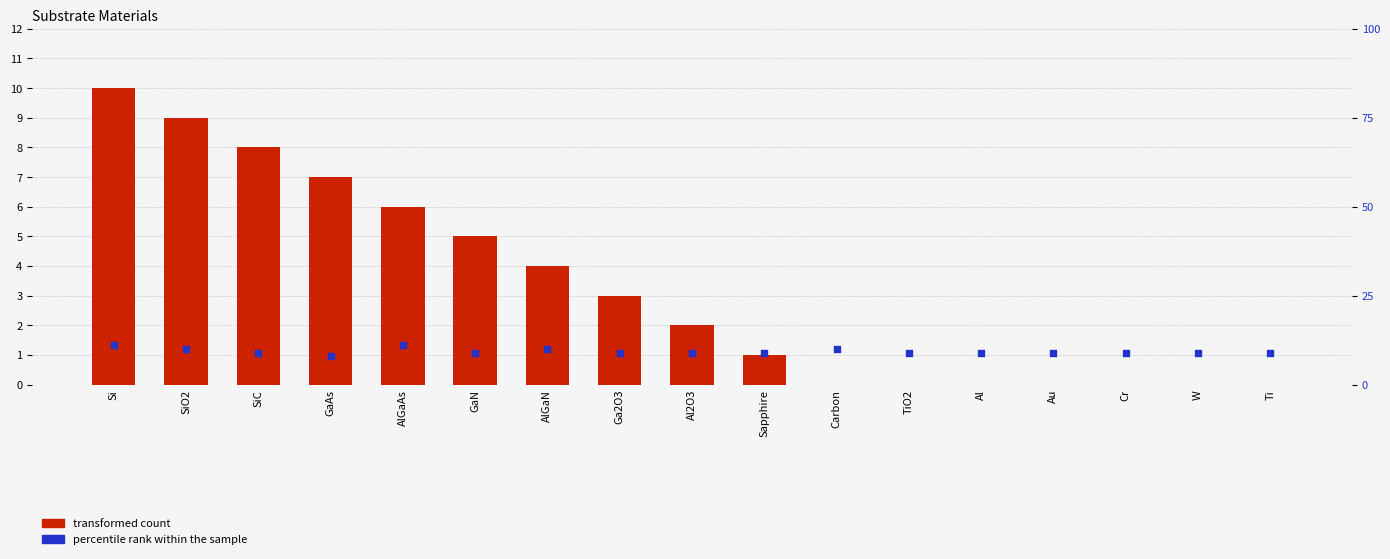

Which series reaches the maximum Y coordinate?

percentile rank within the sample